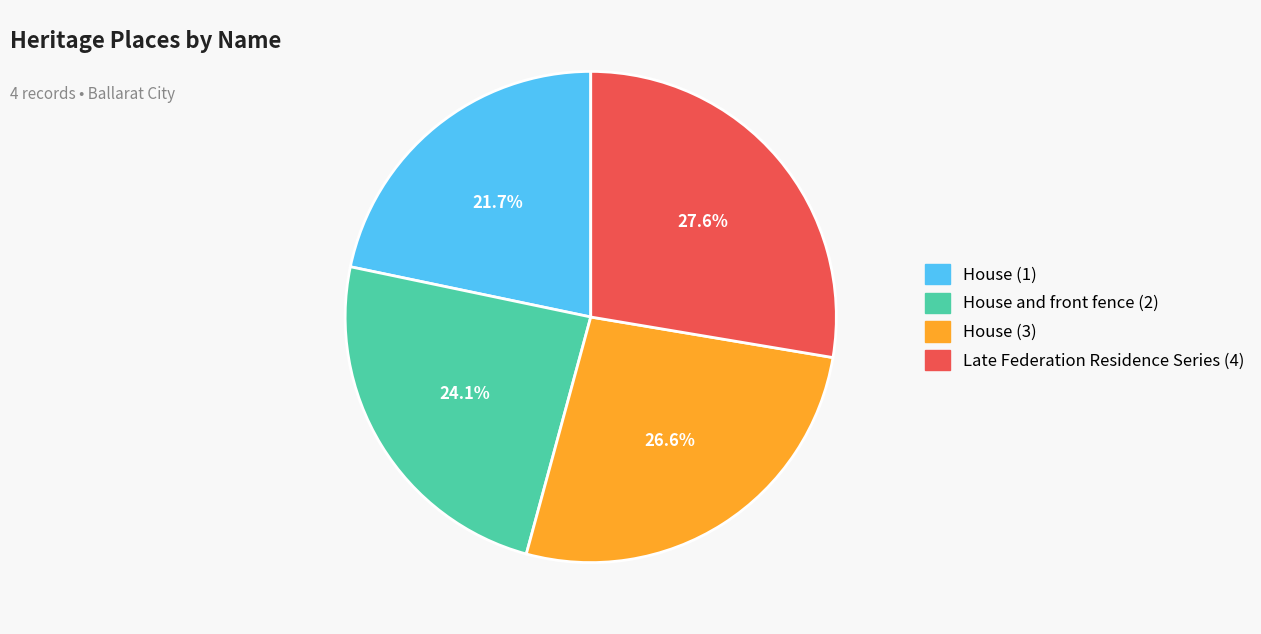

Is there a majority slice in this chart?

No